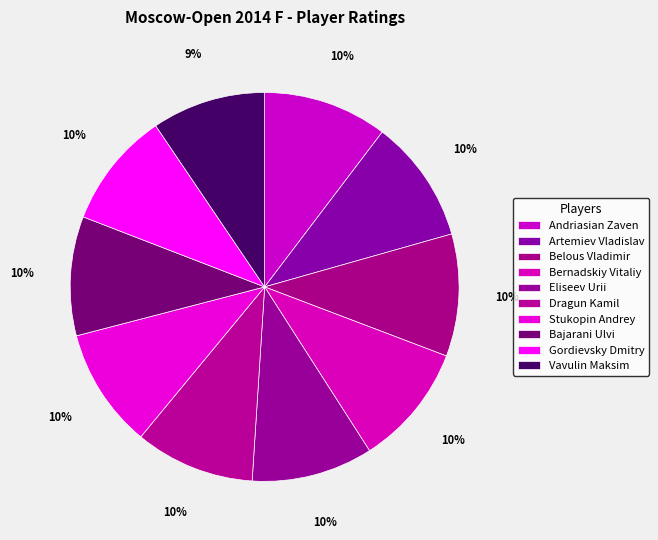

Count the number of slices in the pie.

10